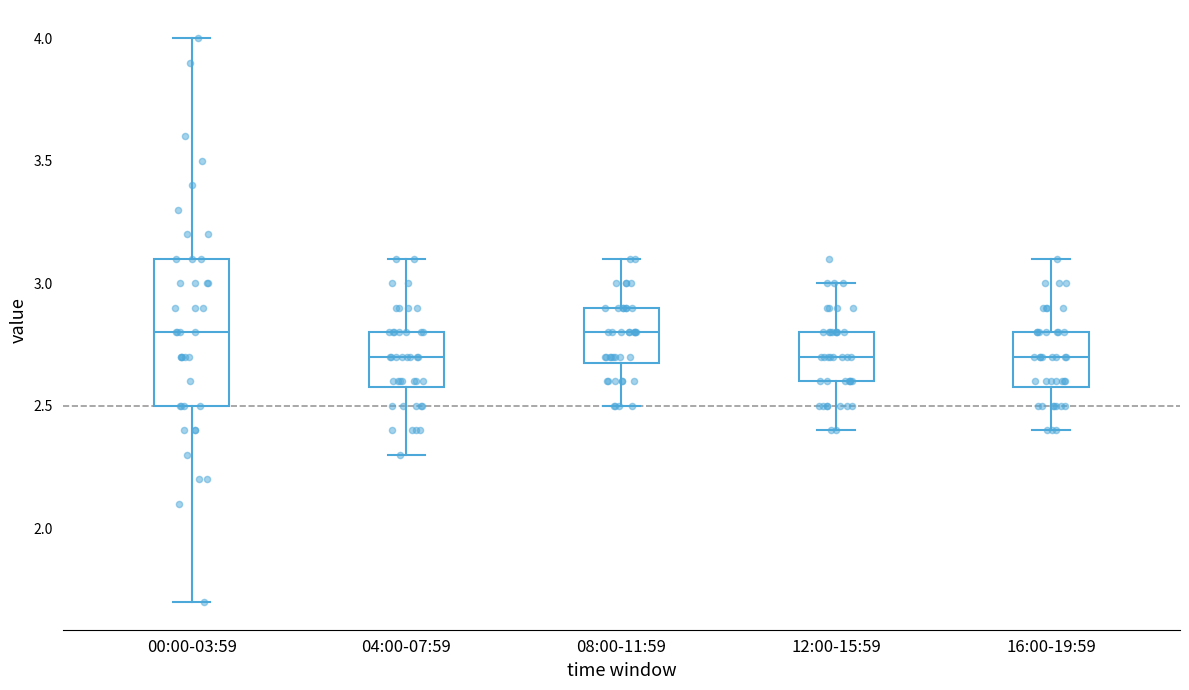

Reading left to right, transcribe this box plot: for each box, give where its median line is, the range the box spans, and where its two whiskers end, as read against the y-axis. The values are not printed on the chart, so give them approximately, as read against the axis.

00:00-03:59: median 2.8, box 2.5 to 3.1, whiskers 1.7 to 4.0
04:00-07:59: median 2.7, box 2.6 to 2.8, whiskers 2.3 to 3.1
08:00-11:59: median 2.8, box 2.7 to 2.9, whiskers 2.5 to 3.1
12:00-15:59: median 2.7, box 2.6 to 2.8, whiskers 2.4 to 3.0
16:00-19:59: median 2.7, box 2.6 to 2.8, whiskers 2.4 to 3.1